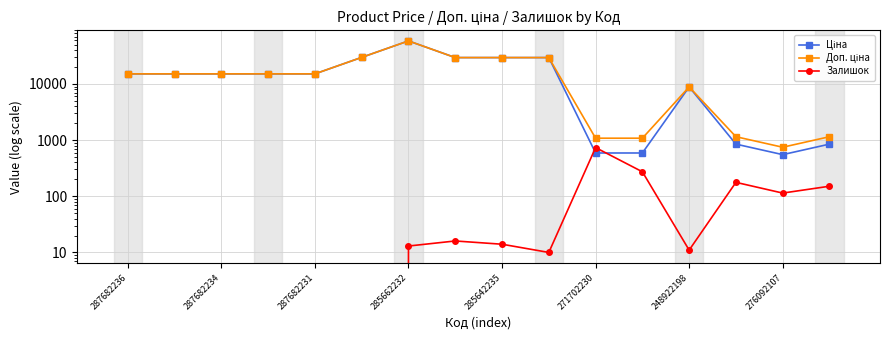

True or false: Ціна has more than 2 interior local peaks.

False